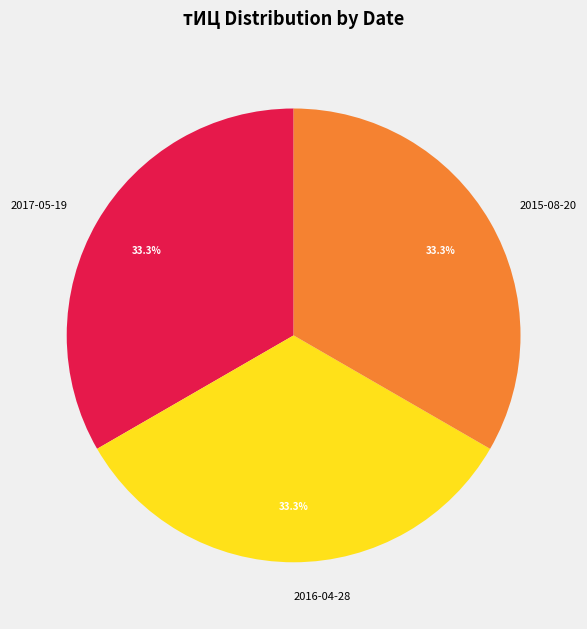

What percentage is NOT represented by 2017-05-19?

66.7%